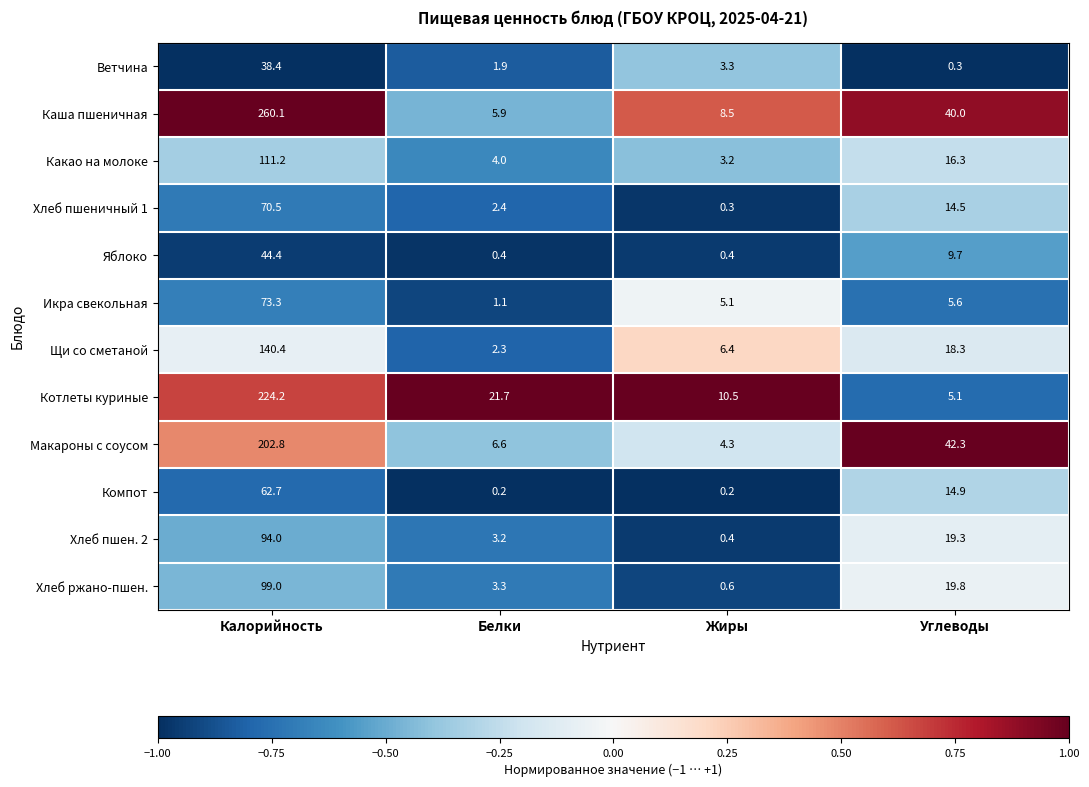

True or false: Какао на молоке has a value of 4.4 at Жиры.

False